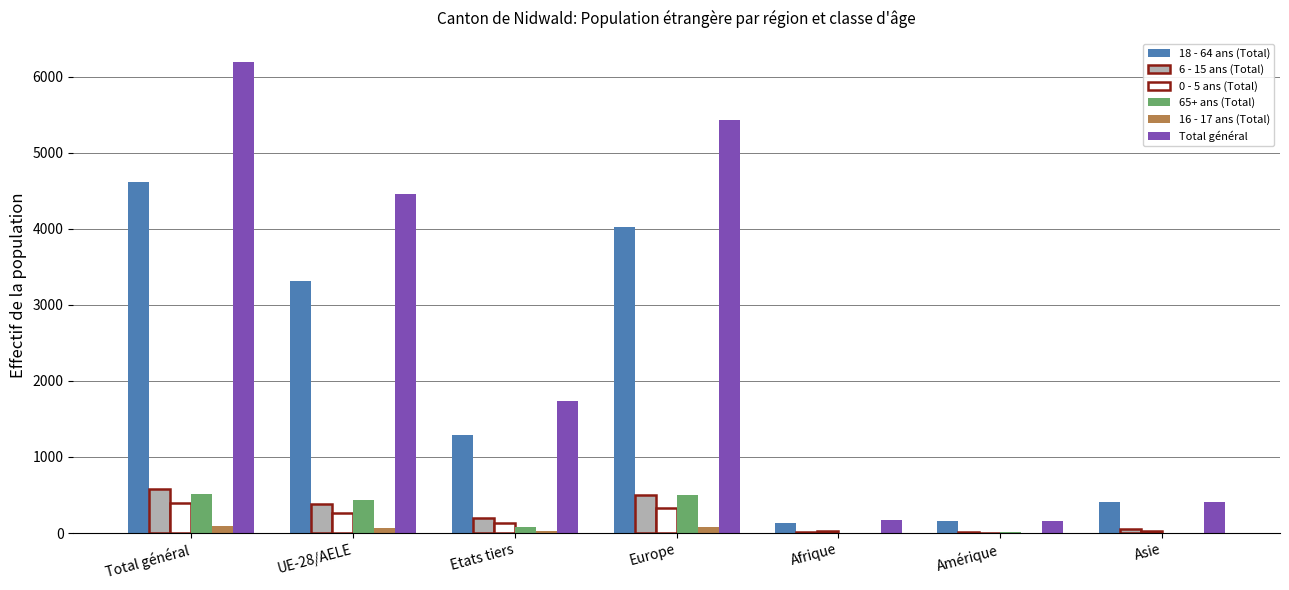

Is it true that 18 - 64 ans (Total) equals 116 at Asie?

False